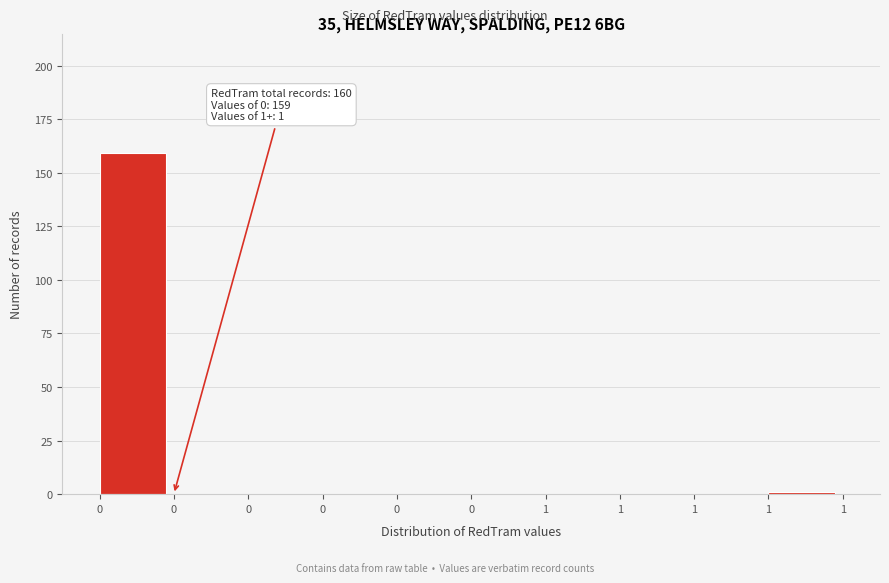

How many series are shown in this chart?

1